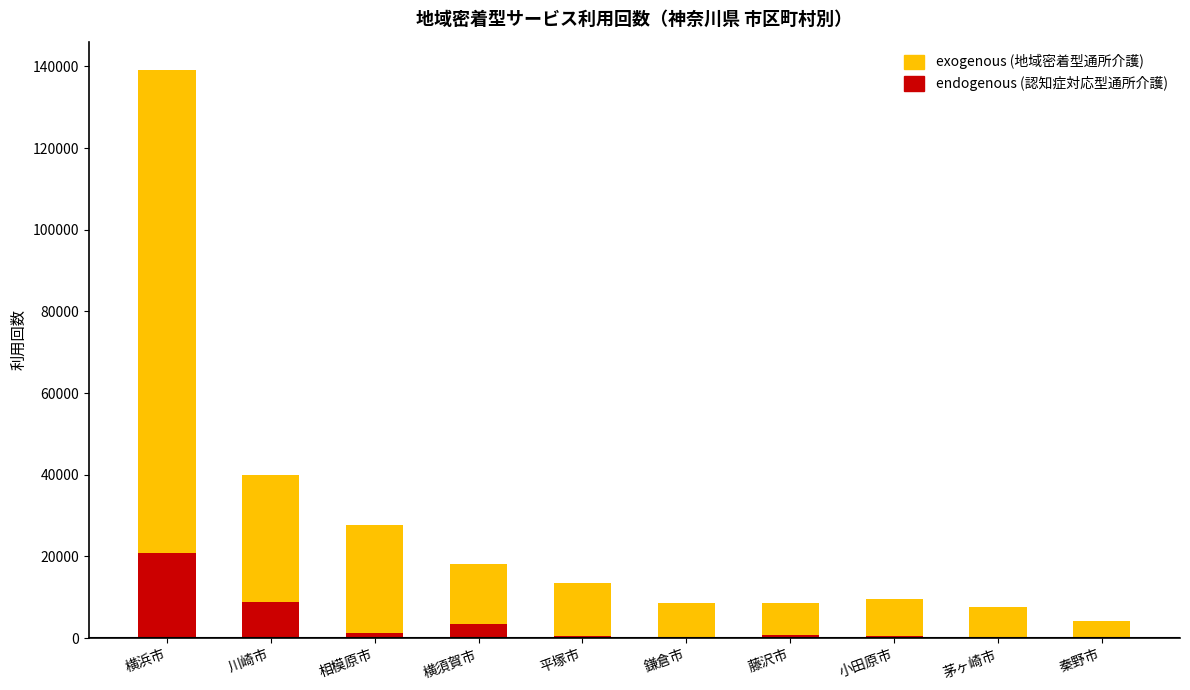

What is the label of the 2nd bar from the right?

茅ヶ崎市